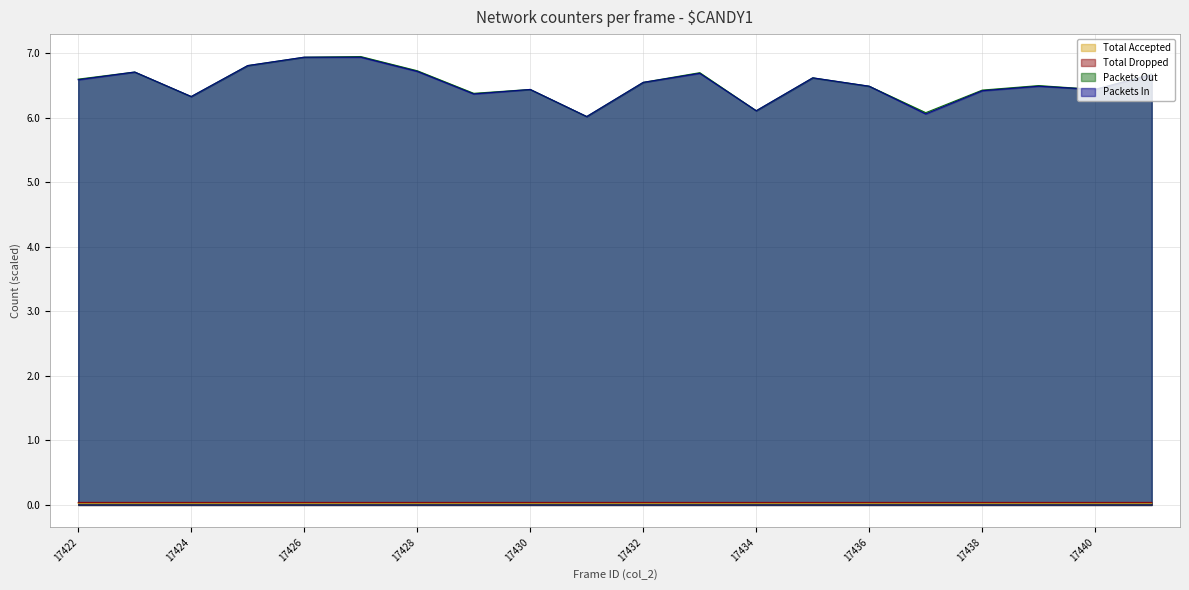

What are all the series names shown in the legend?

Total Accepted, Total Dropped, Packets Out, Packets In